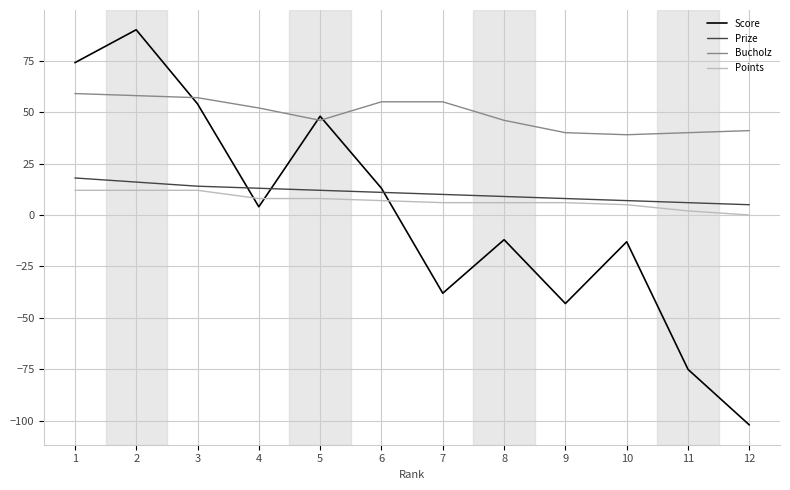

Which series changed the most between 1 and 12?

Score